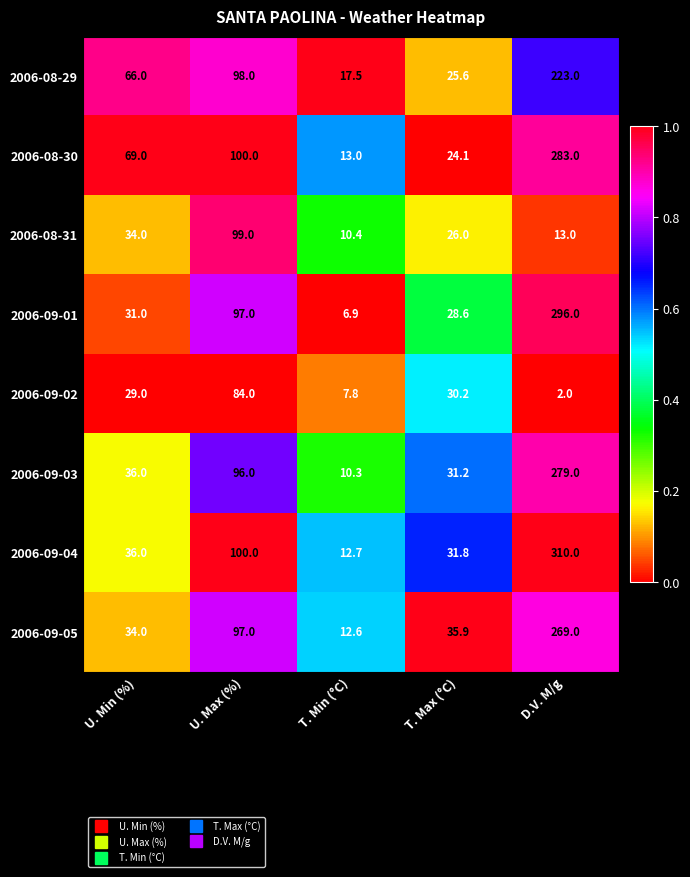

What is the maximum value shown in the chart?

310.0